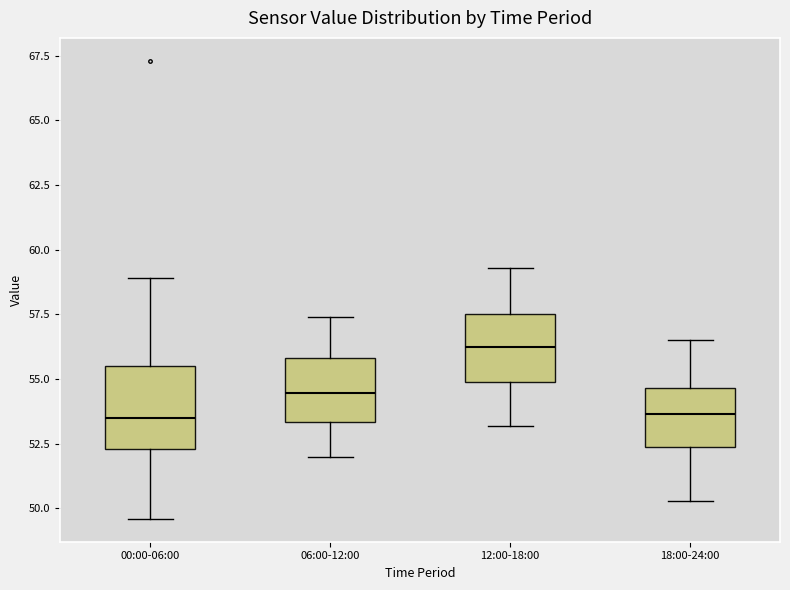

Reading left to right, transcribe this box plot: for each box, give where its median line is, the range the box spans, and where its two whiskers end, as read against the y-axis. The values are not printed on the chart, so give them approximately, as read against the axis.

00:00-06:00: median 53.5, box 52.5 to 55.5, whiskers 49.5 to 59.0
06:00-12:00: median 54.5, box 53.5 to 56.0, whiskers 52.0 to 57.5
12:00-18:00: median 56.5, box 55.0 to 57.5, whiskers 53.0 to 59.5
18:00-24:00: median 53.5, box 52.5 to 54.5, whiskers 50.5 to 56.5